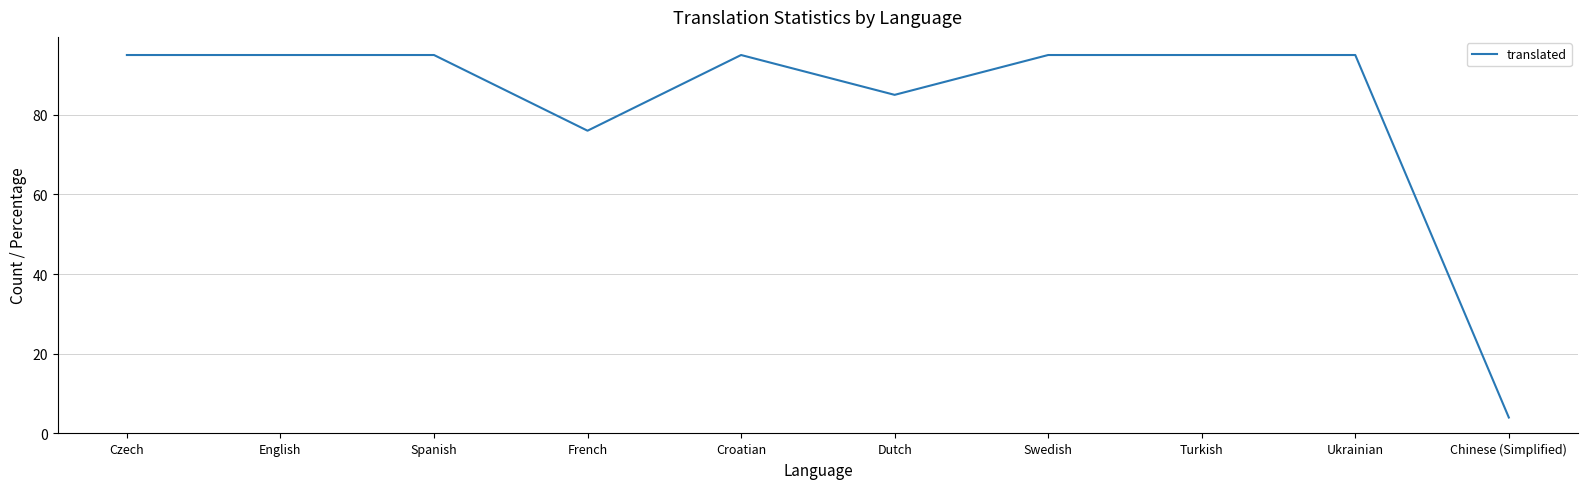

What is the smallest value displayed?

4